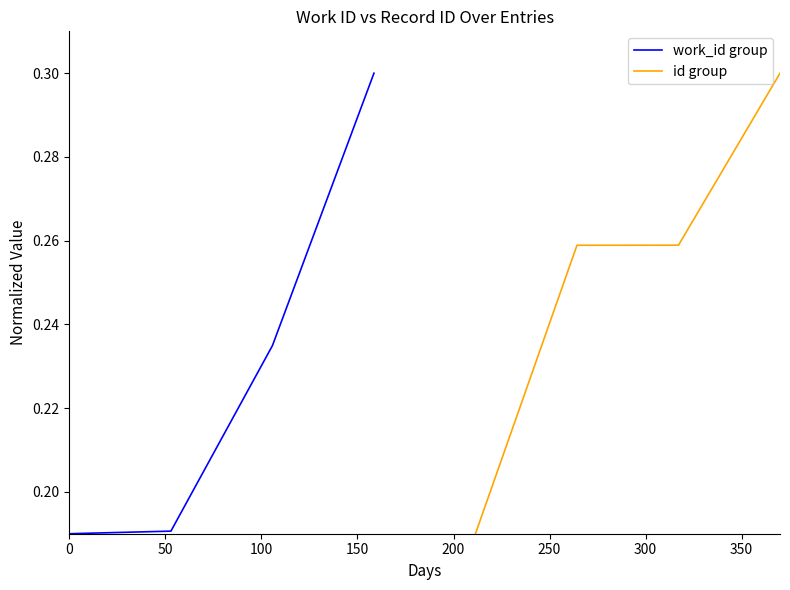

What is the highest value of the id group series?

0.3